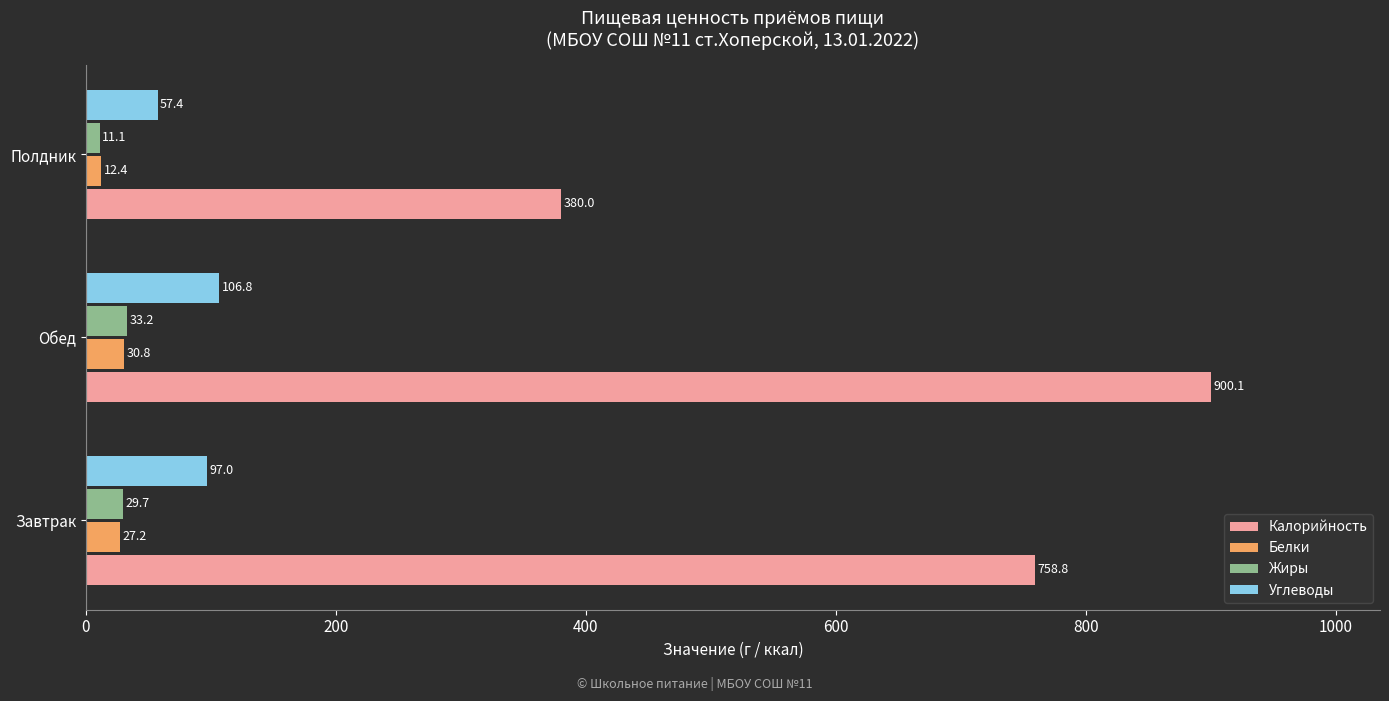

The Углеводы series shows 36.4 at Обед. True or false?

False